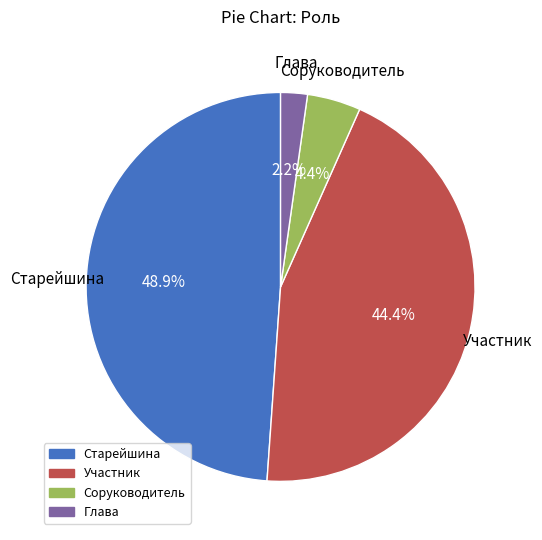

Does any single category account for the majority?

No